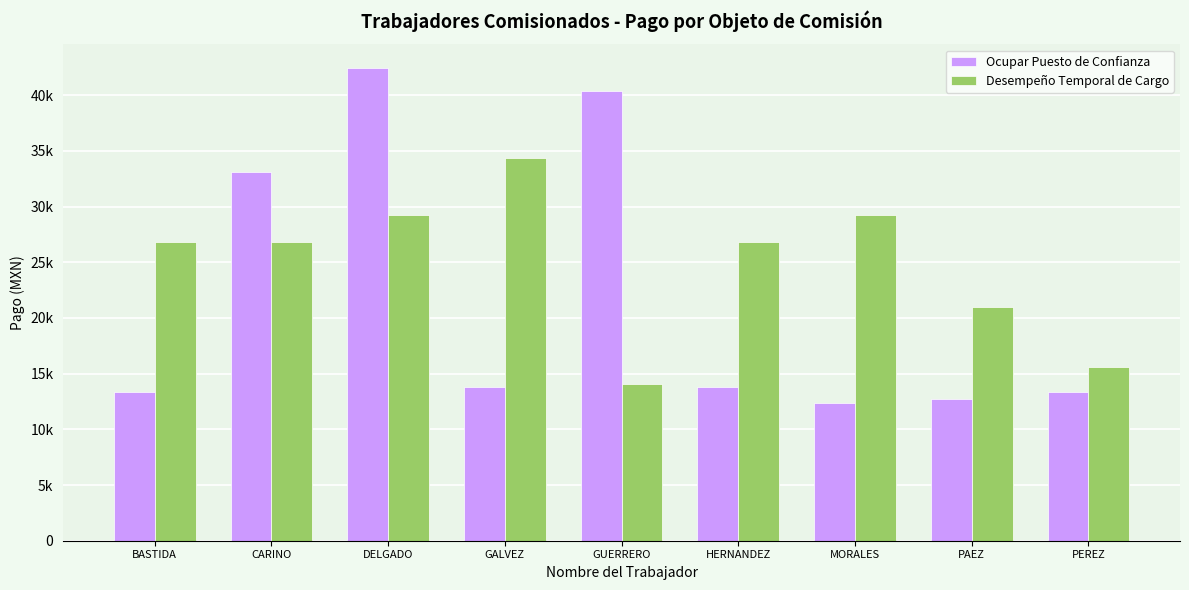

Where is Ocupar Puesto de Confianza nearest to the value 27404?

CARINO